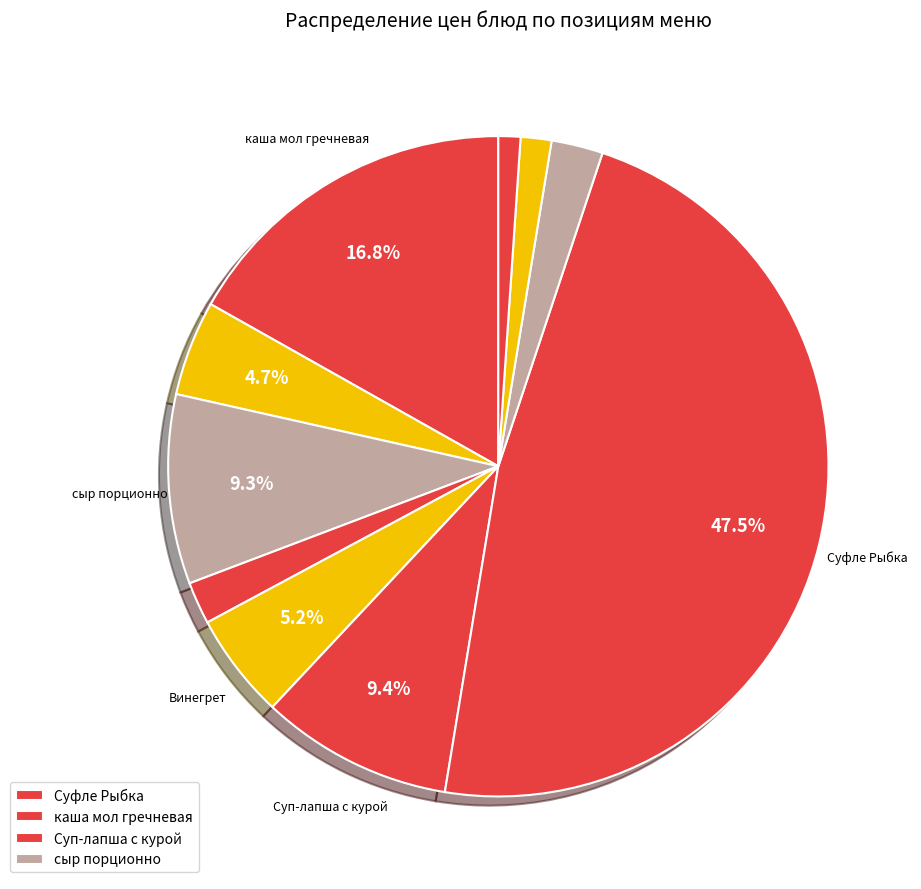

How many segments does this pie chart have?

10